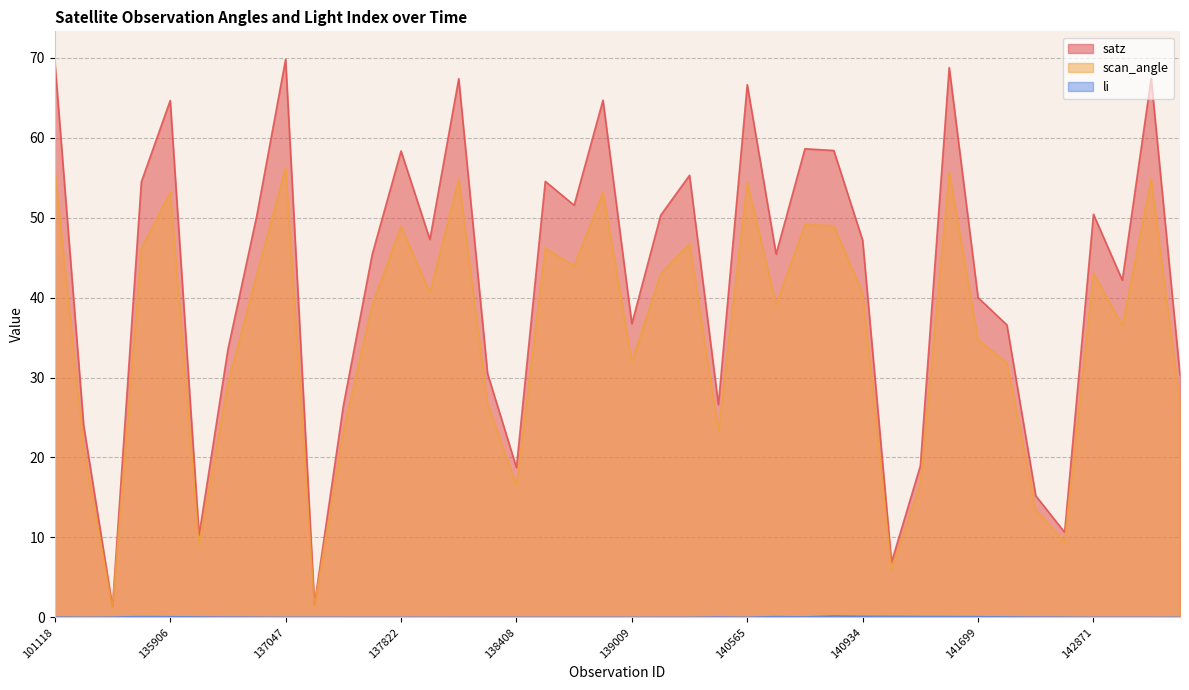

How many series are shown in this chart?

3